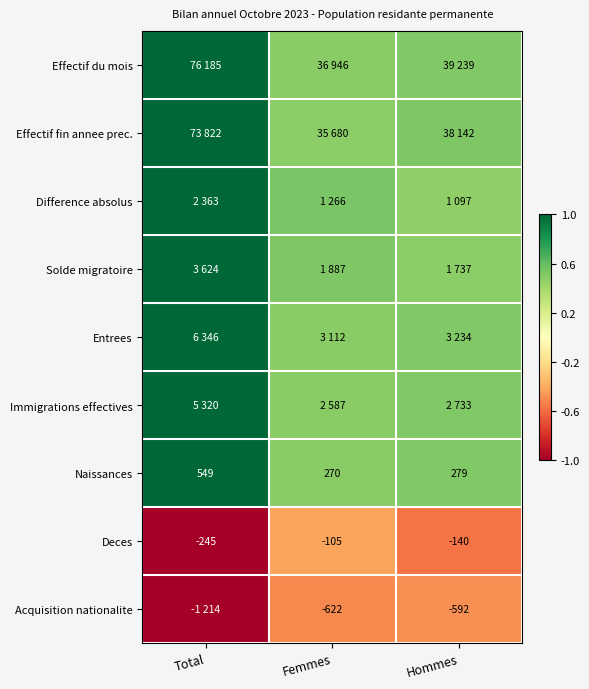

Rank the series at Femmes from lowest to highest value.

Acquisition nationalite, Deces, Effectif fin annee prec., Effectif du mois, Immigrations effectives, Entrees, Naissances, Solde migratoire, Difference absolus